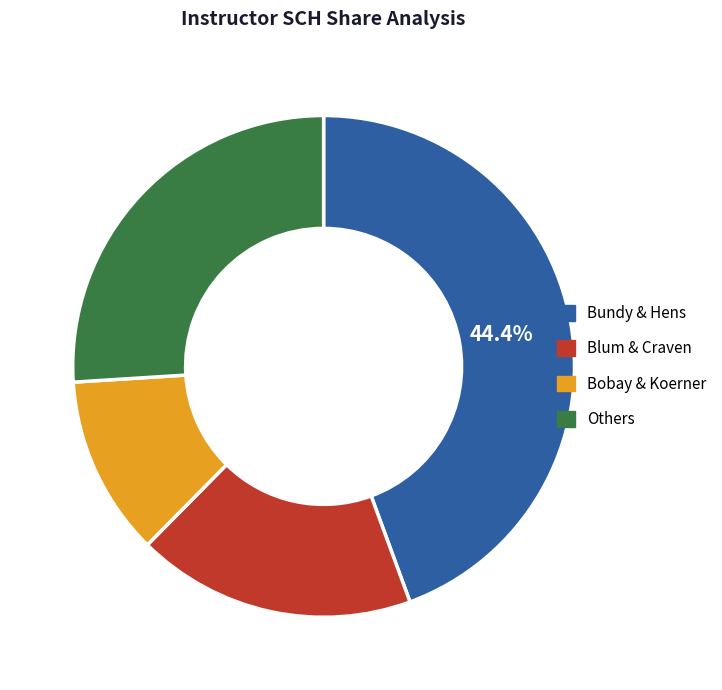

To the nearest percent, what is the difference between the largest and smallest slice percentages?

33%